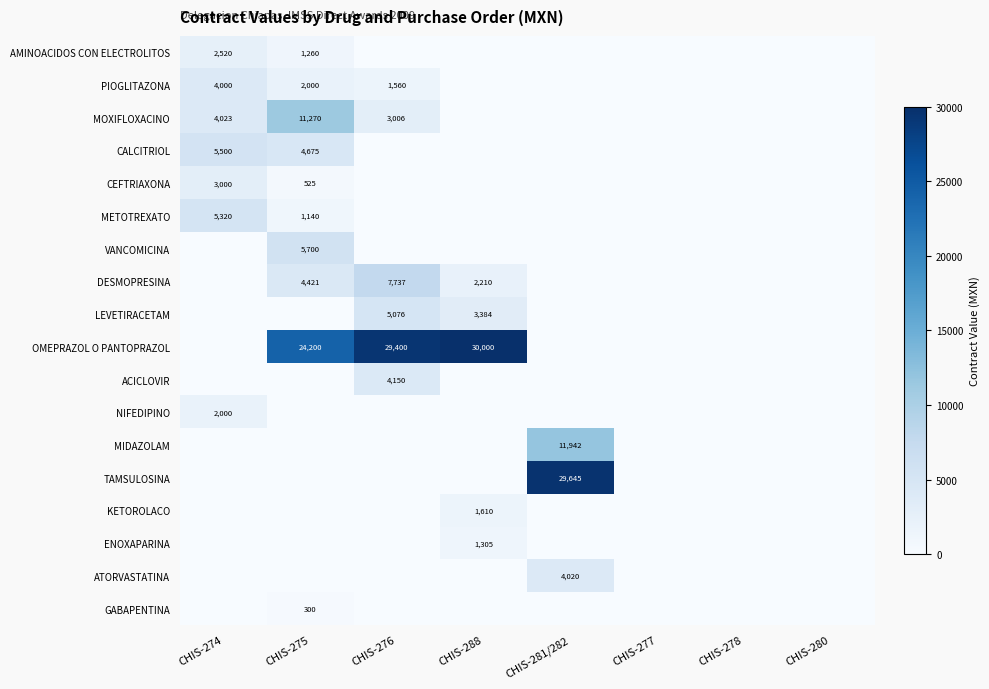

Is the value of OMEPRAZOL O PANTOPRAZOL at CHIS-276 greater than the value of METOTREXATO at CHIS-274?

Yes